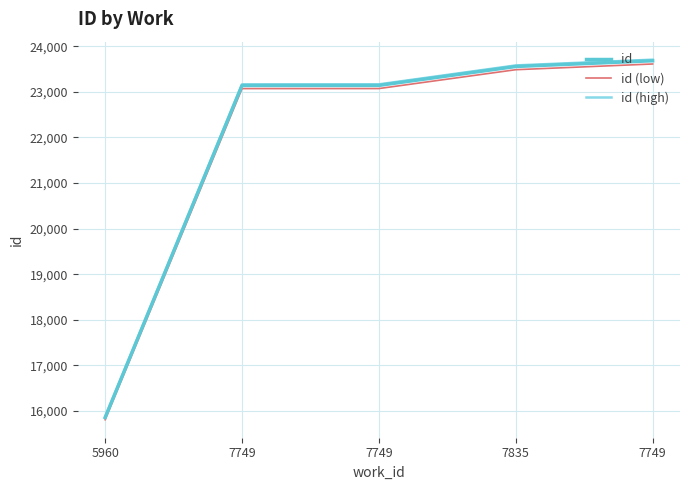

True or false: id (low) has more than 1 interior local peaks.

False